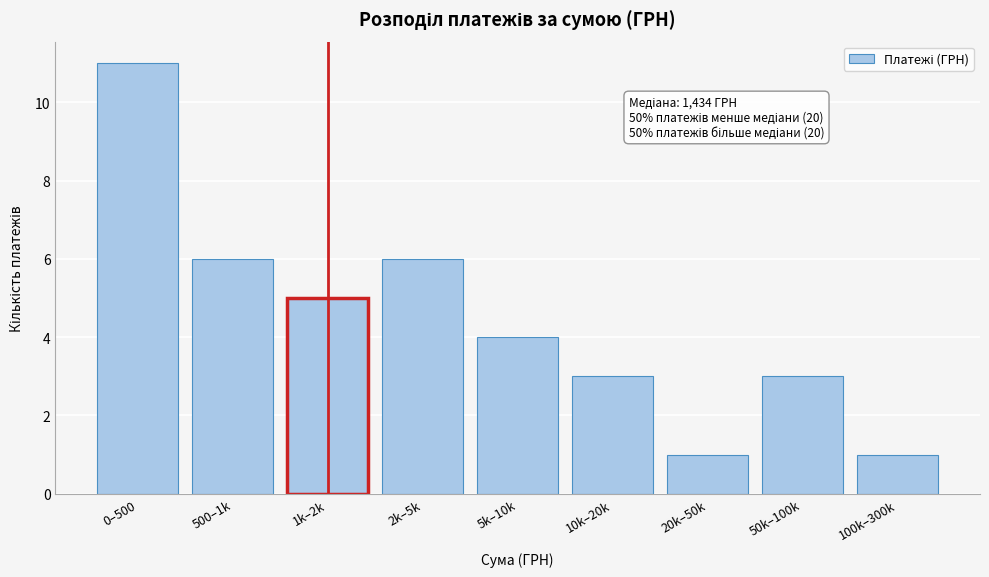

Reading right to left, extract all data points from this chart.

1	3	1	3	4	6	5	6	11